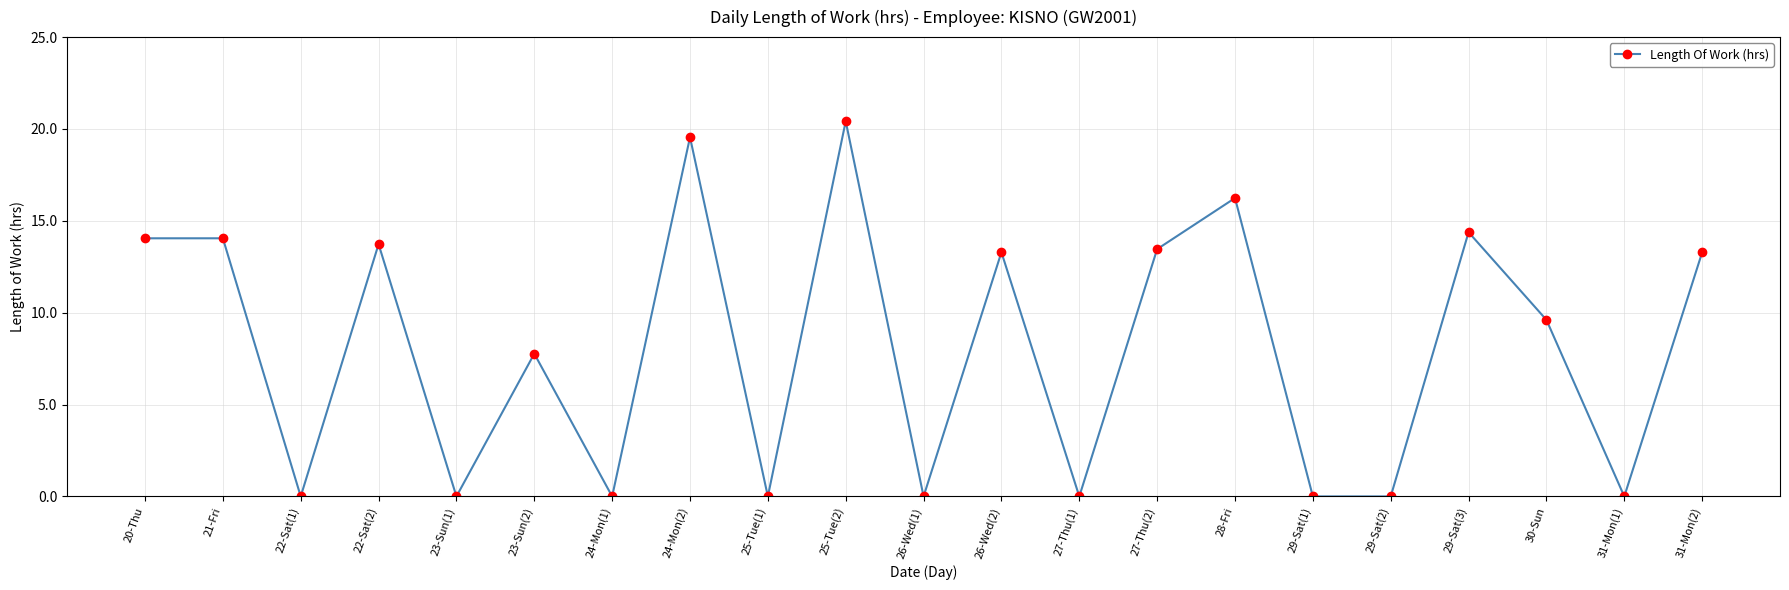

What position from the right is 29-Sat(2)?

5